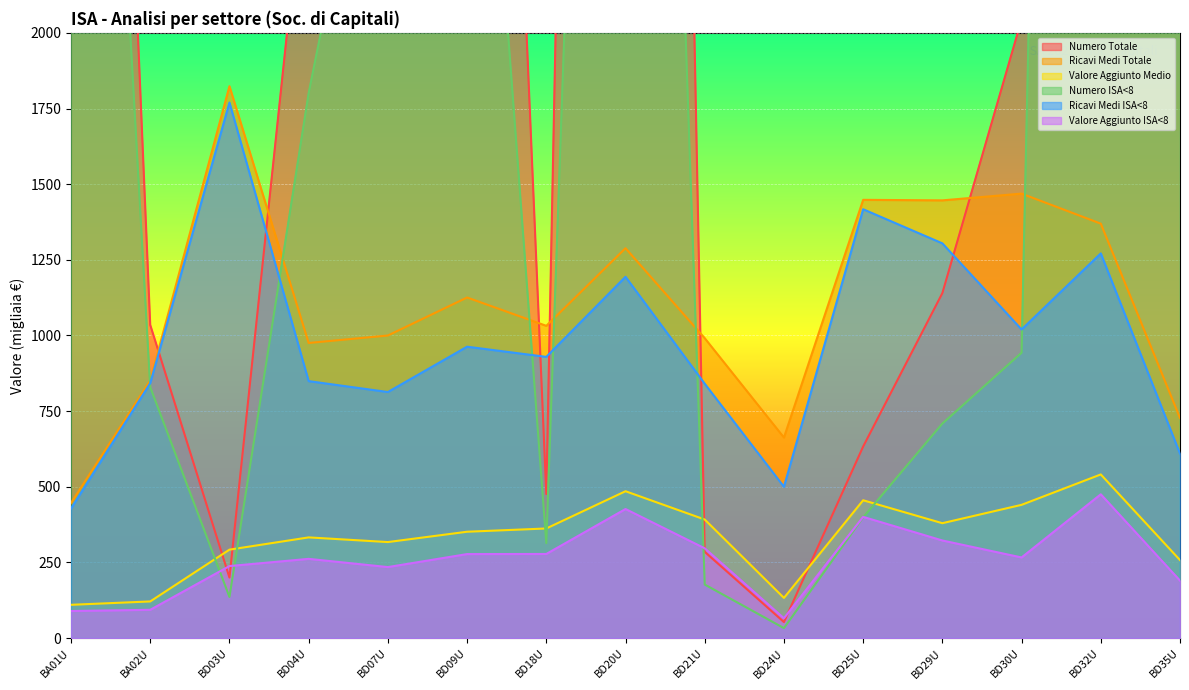

How many values in the Valore Aggiunto ISA<8 series are below 266?

7